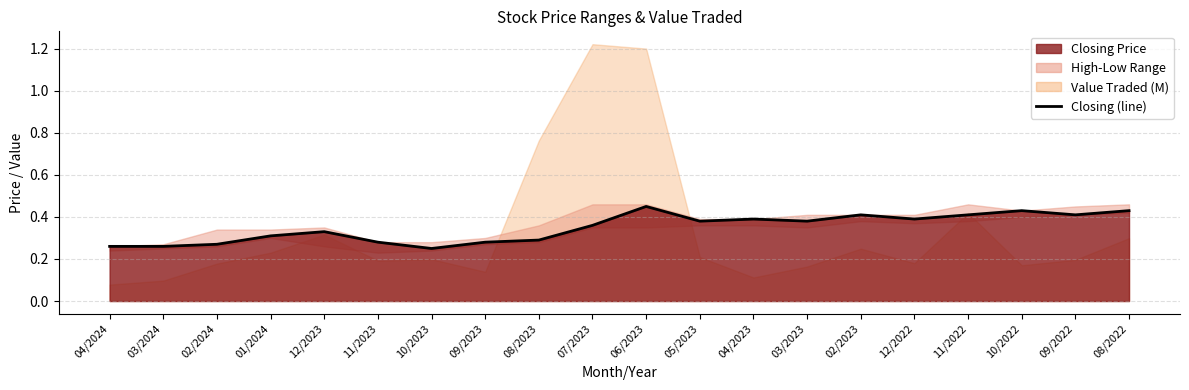

What position from the left is 02/2024?

3